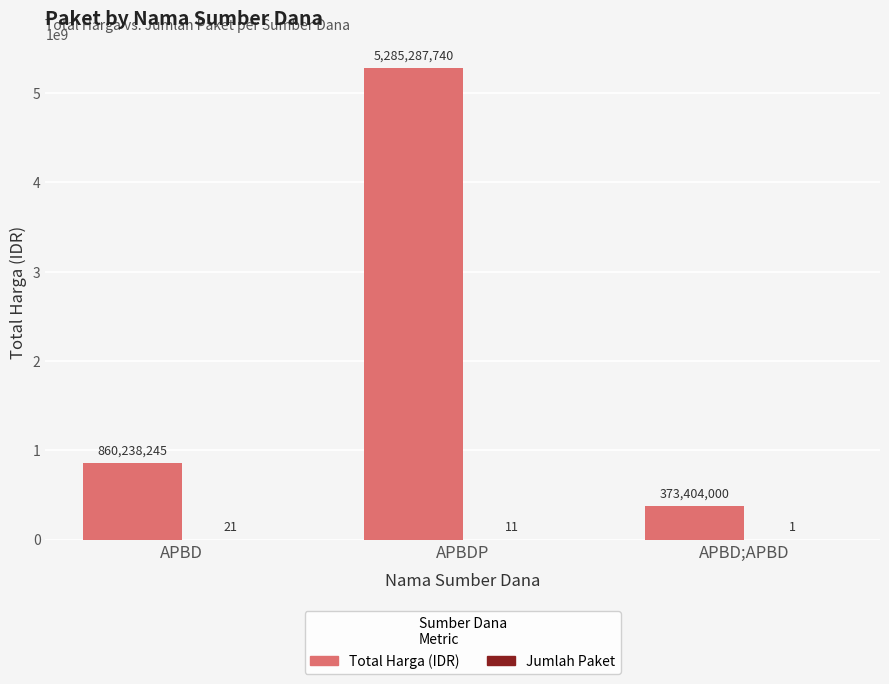

Which category has the highest value across all series?

APBDP